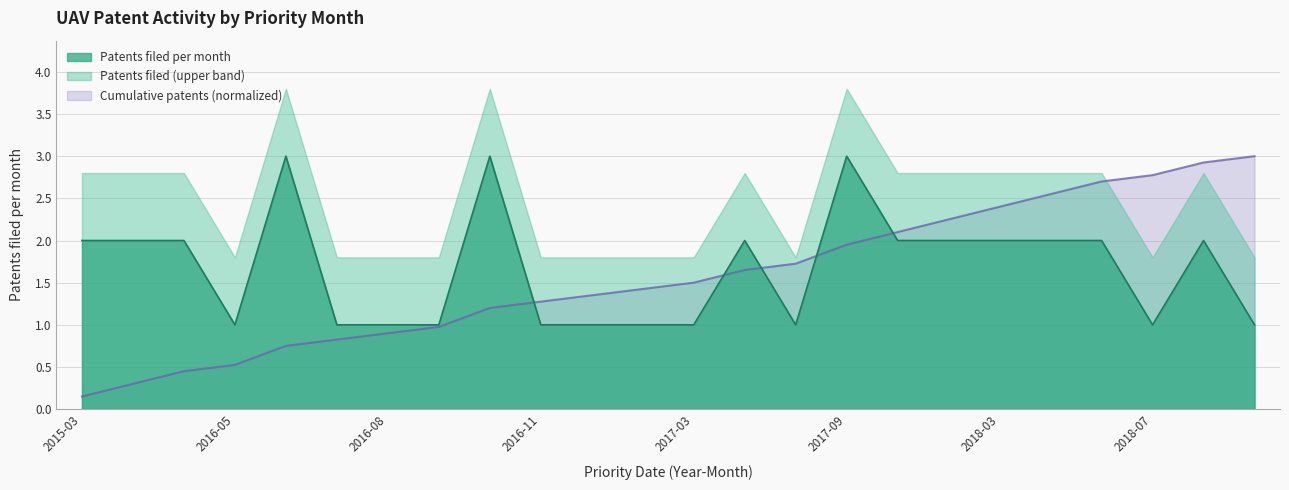

Which series has the widest spread of values?

Cumulative patents